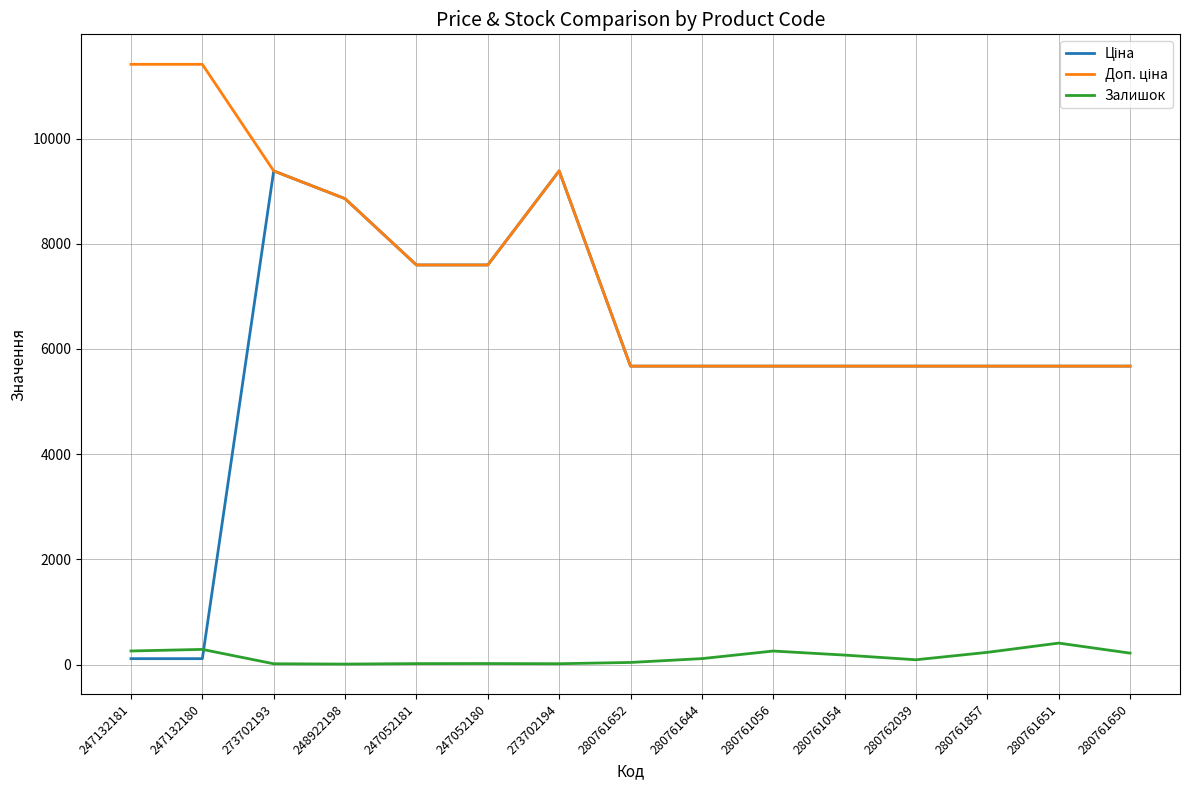

What position from the right is 247052180?

10